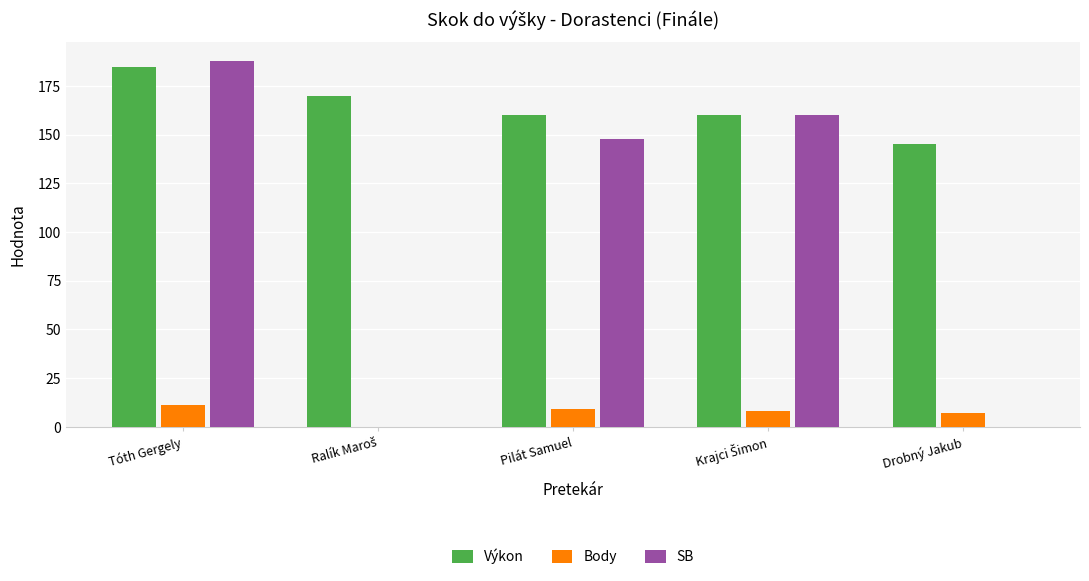

Reading left to right, transcribe all the data shown in this chart.

Výkon: 185	170	160	160	145
Body: 11	0	9	8	7
SB: 188	0	148	160	0